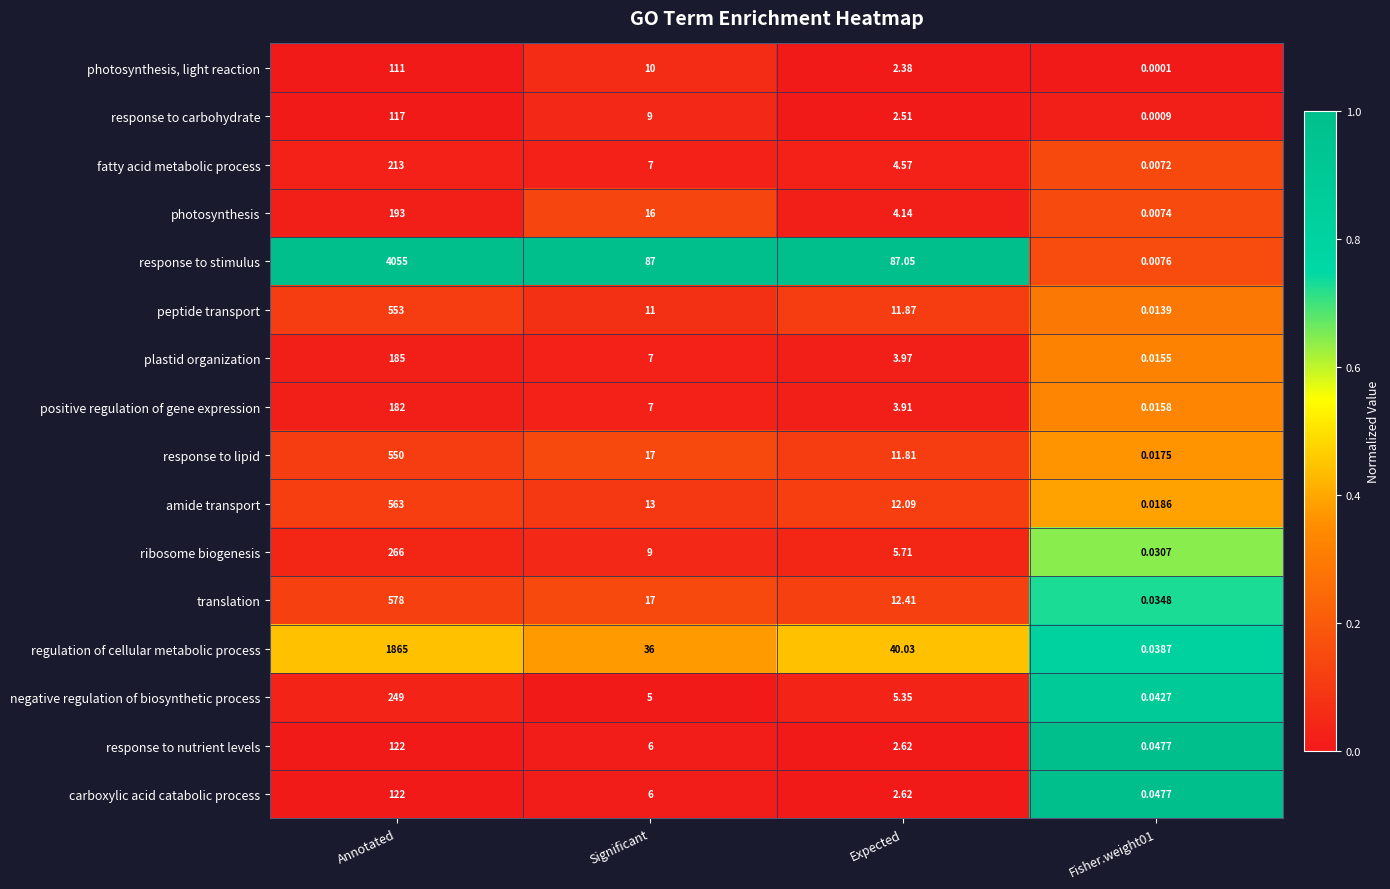

Which series has the largest range (max minus min)?

response to stimulus